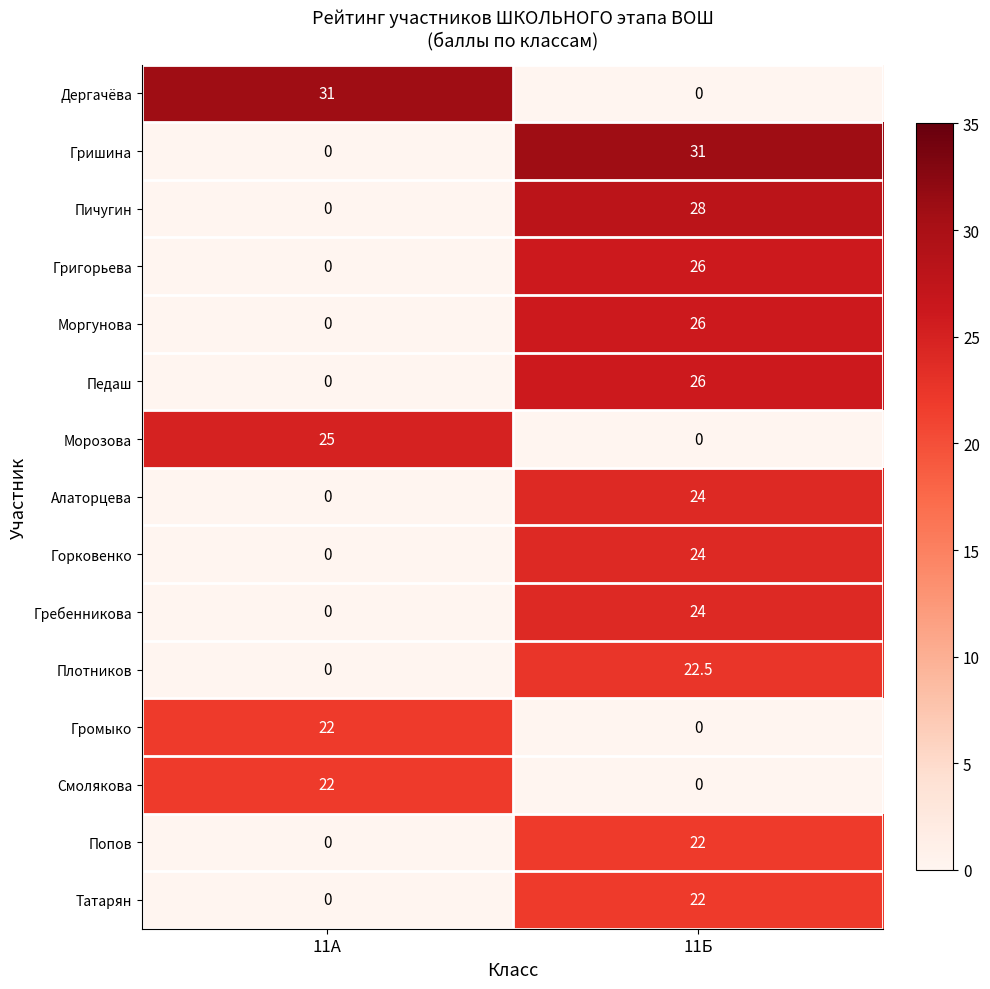

At which category is the sum across all series the highest?

11Б